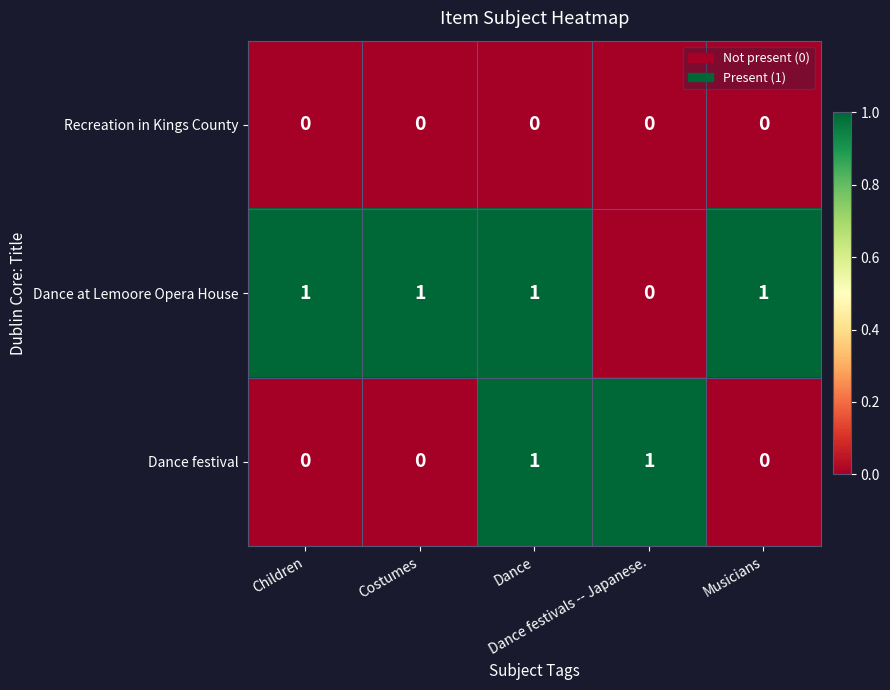

At how many categories does at least one series exceed 0?

5